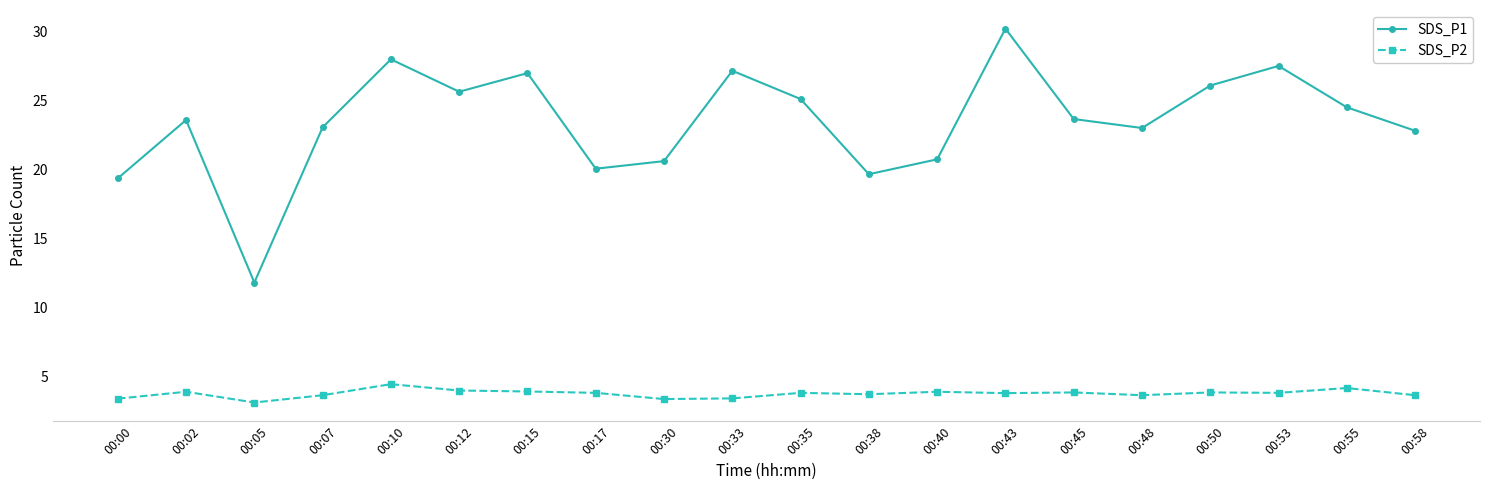

How many categories are shown in the chart?

20